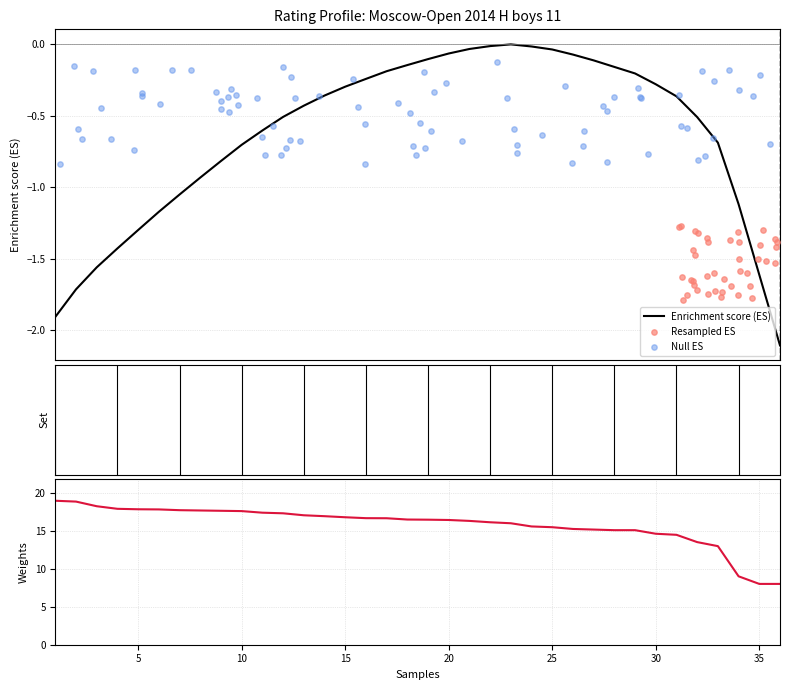

What is the ratio of the value at 11 to the value at 4?

1.0